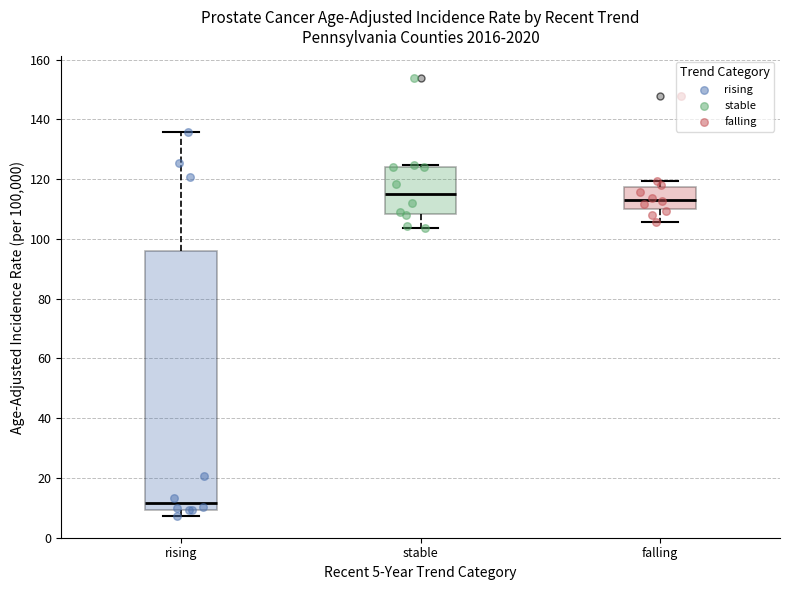

Where does the median line of the box for rising sit on the y-axis? The values are not printed on the chart, so give them approximately, as read against the axis.

12